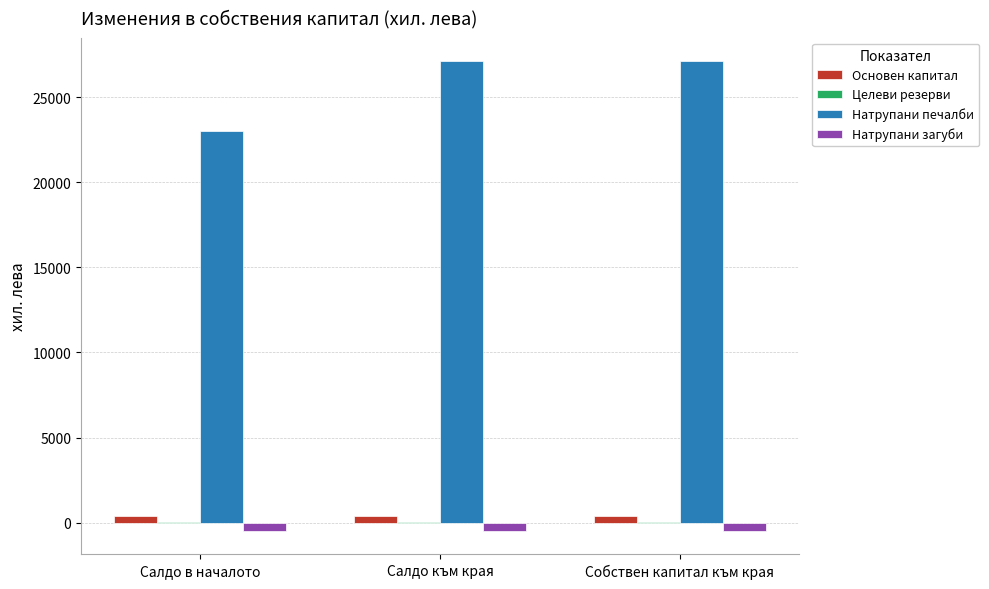

The Натрупани печалби series shows 45313 at Собствен капитал към края. True or false?

False